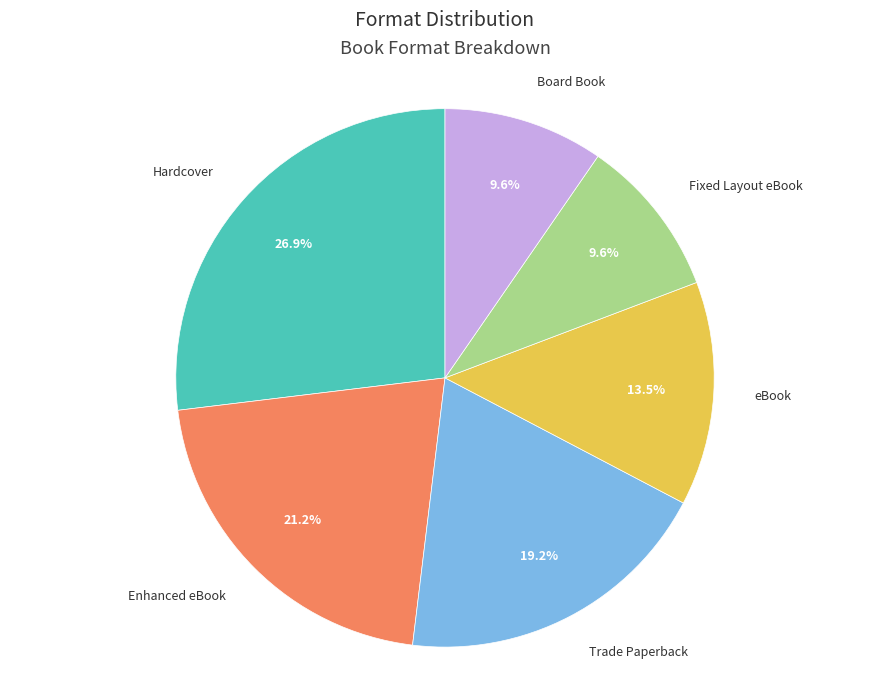

Is it true that Enhanced eBook is 12% of the pie?

False